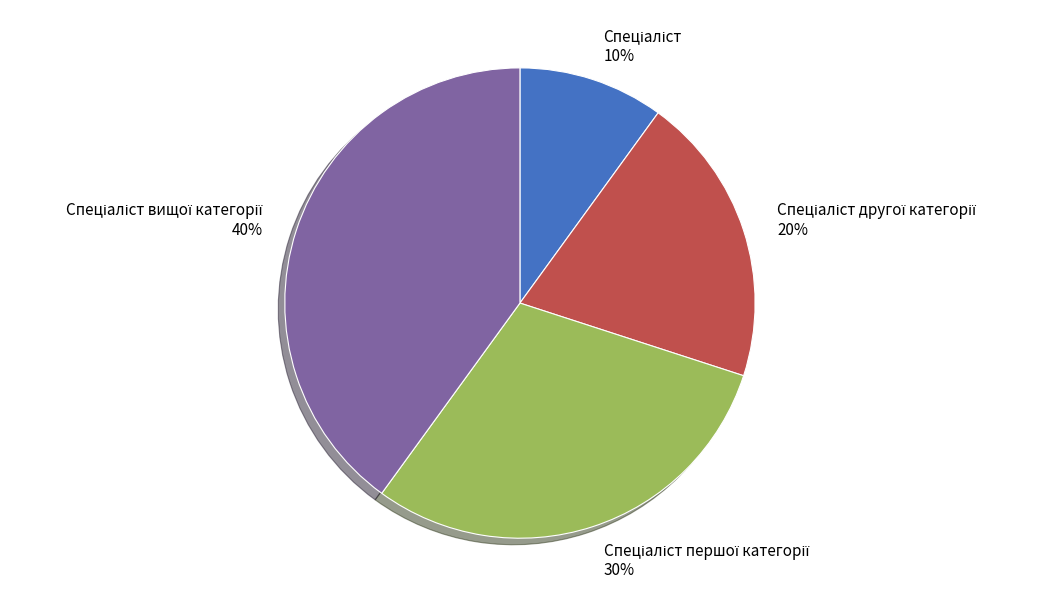

How many segments does this pie chart have?

4